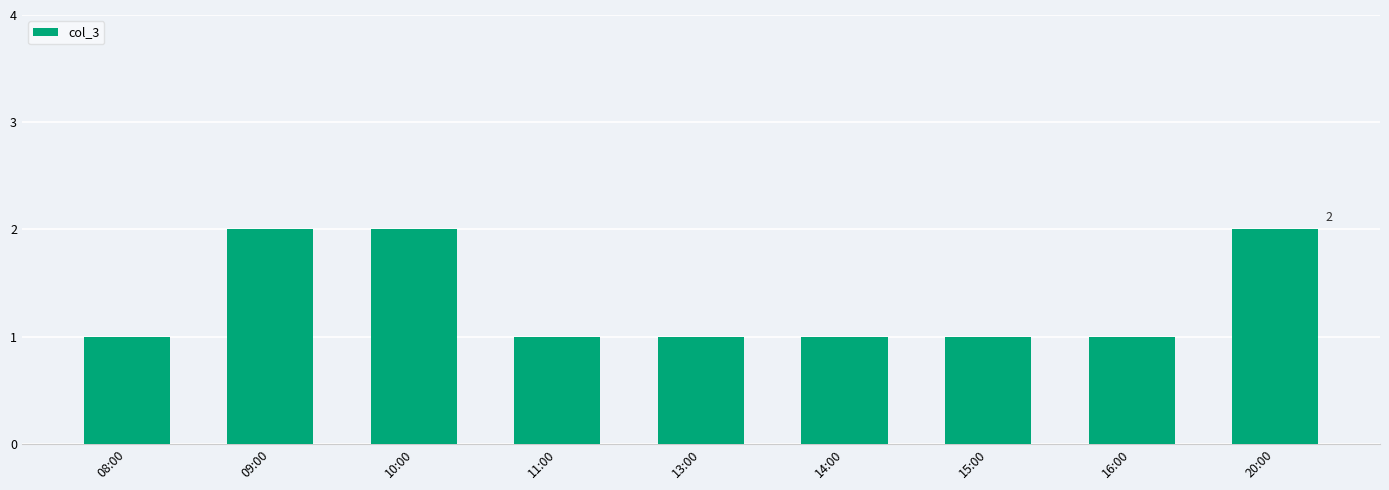

What position from the left is 14:00?

6